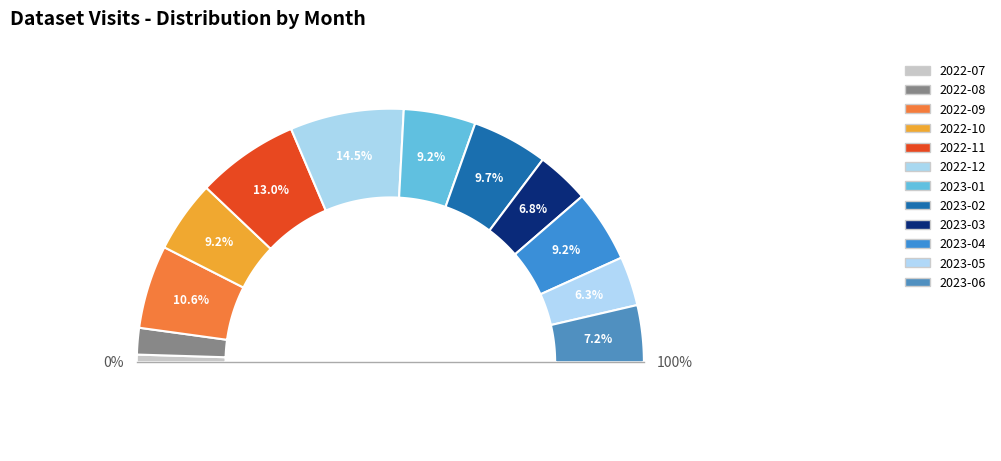

Rank the categories by value from lowest to highest.

2022-07, 2022-08, 2023-05, 2023-03, 2023-06, 2022-10, 2023-01, 2023-04, 2023-02, 2022-09, 2022-11, 2022-12